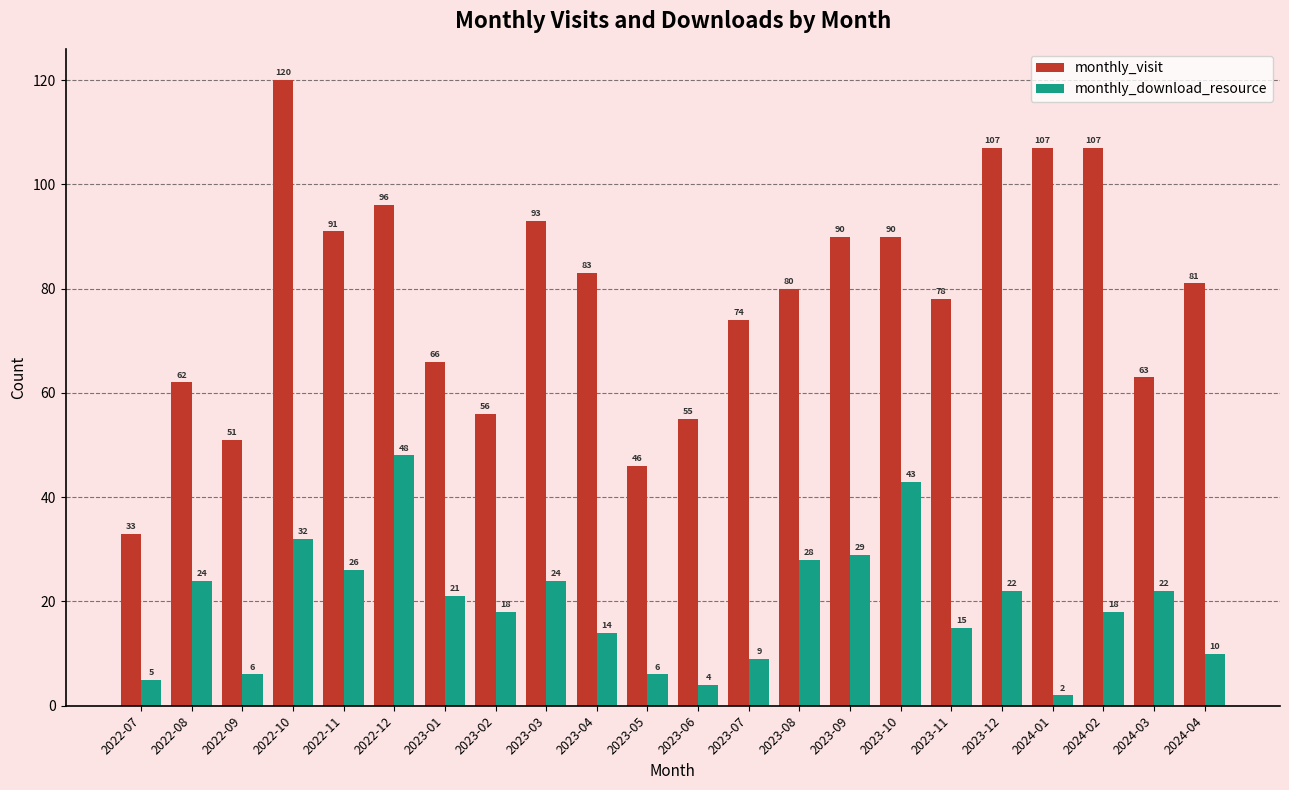

Which category has the lowest value in the monthly_visit series?

2022-07